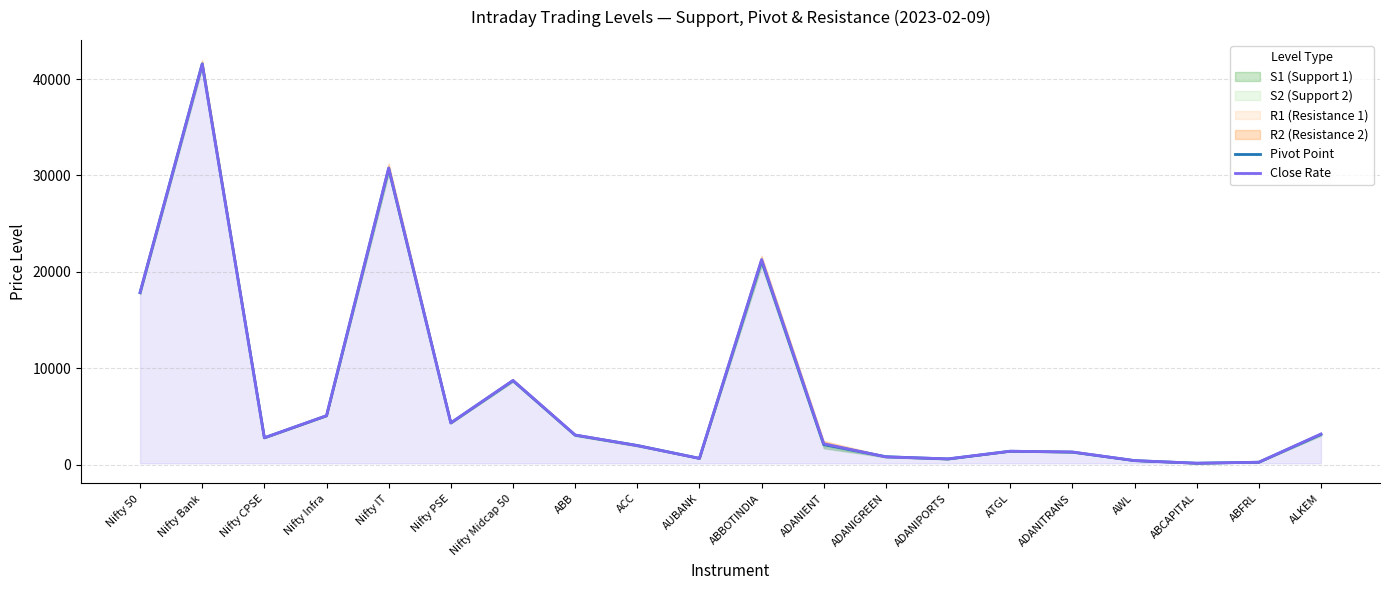

How many intersections are there between Close Rate and Pivot Point?

6